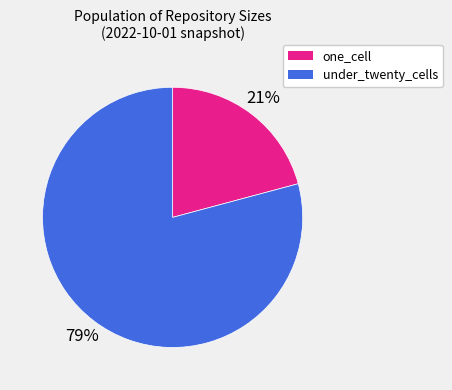

Which slice is the smallest?

one_cell